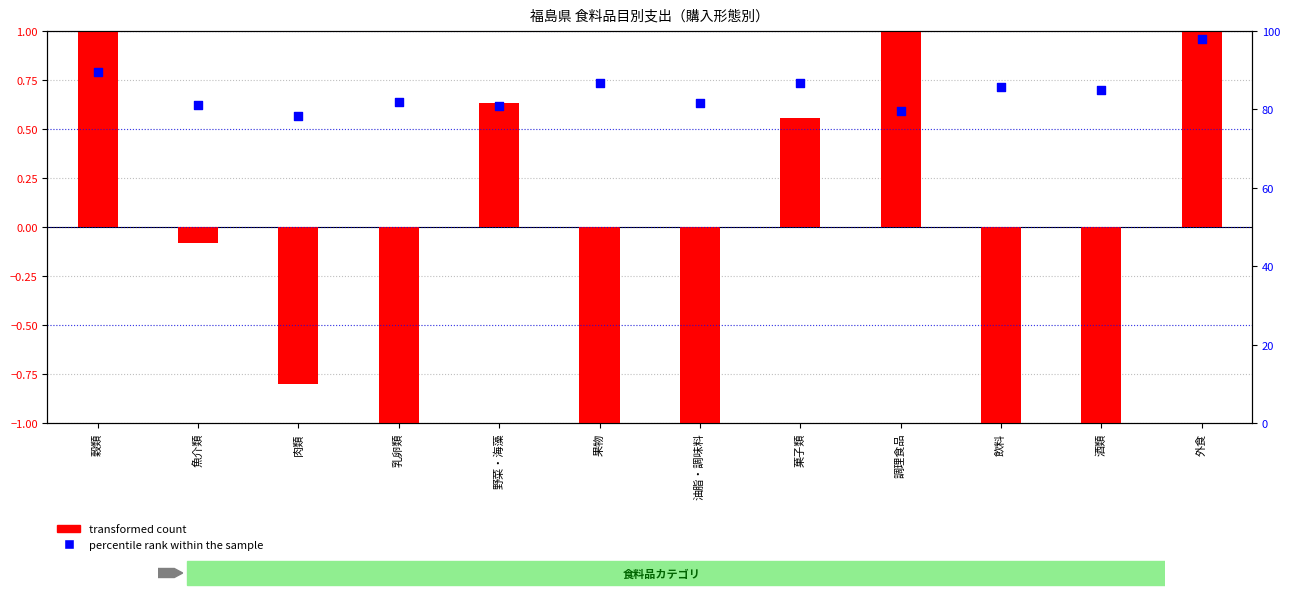

Is the value of percentile rank within the sample at 果物 greater than the value of transformed count at 油脂・調味料?

Yes